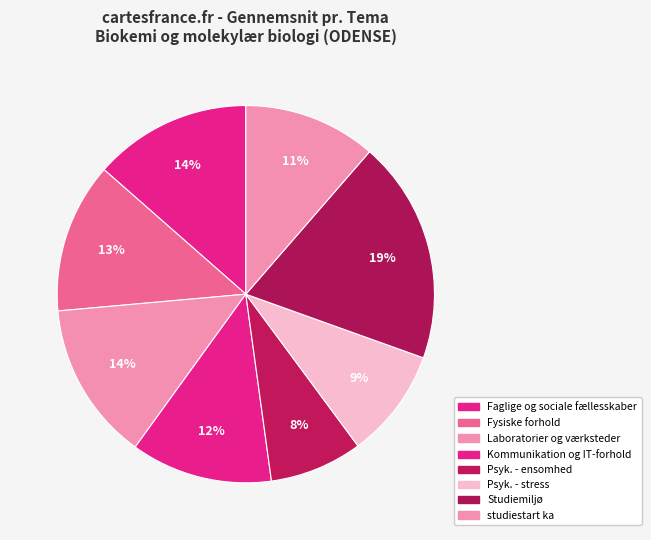

How many slices are in this pie chart?

8